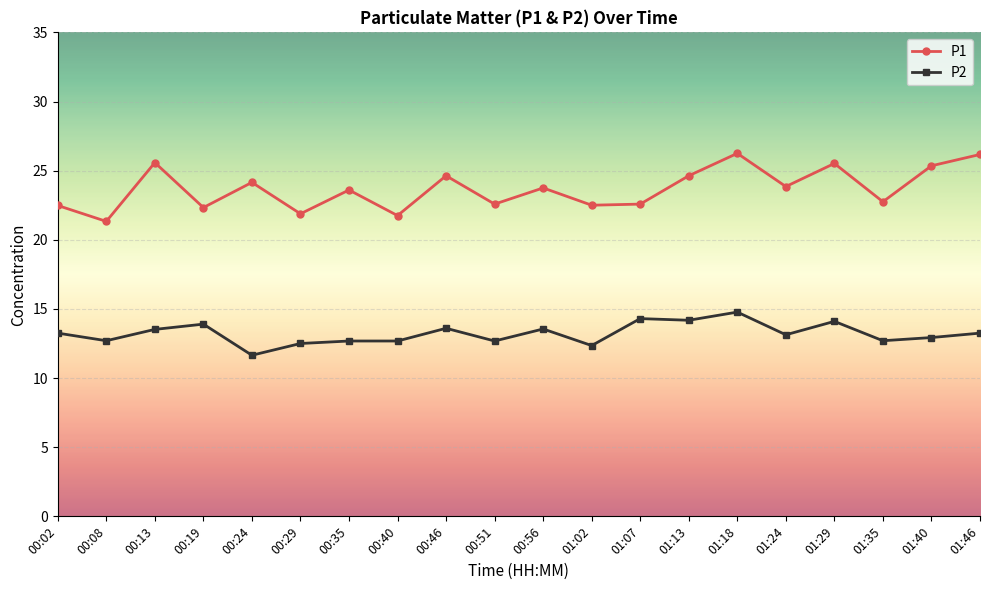

The value of P2 at 01:29 is 14.1. True or false?

True